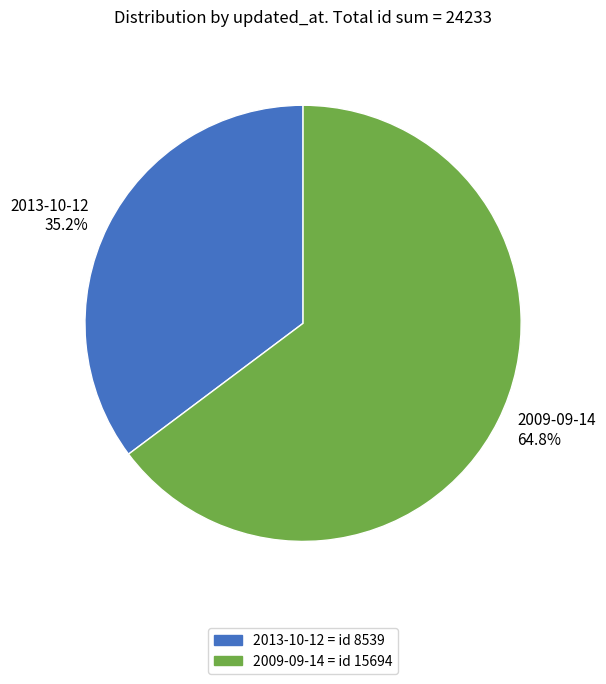

To the nearest percent, what portion does 2009-09-14 represent?

65%